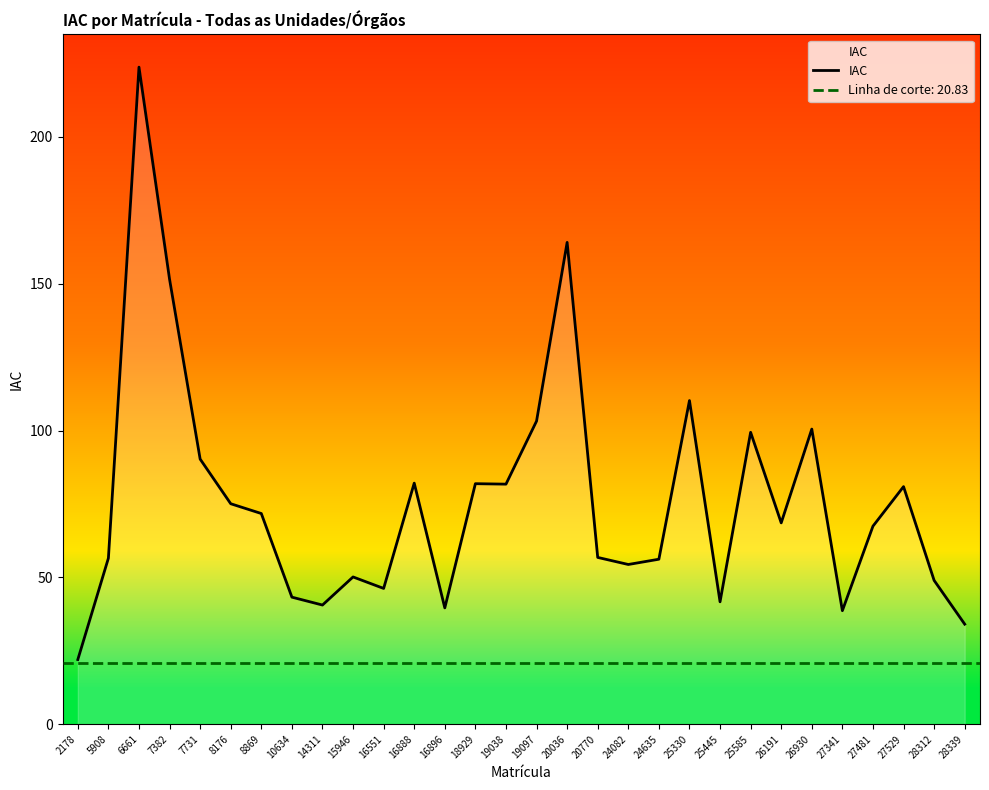

What is the difference between the second highest and minimum values?

142.1